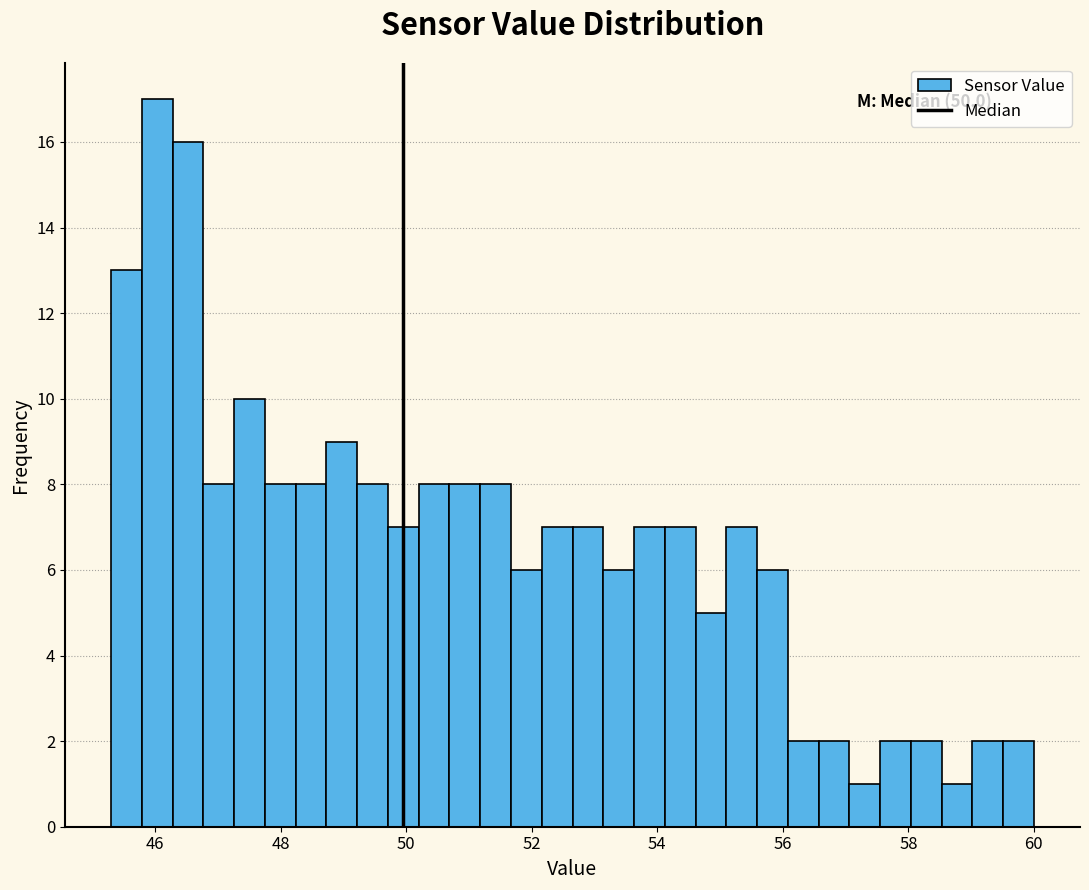

Around what value on the x-axis is the tallest bar? Give the approximate position of its centre, as read against the axis.

46.0